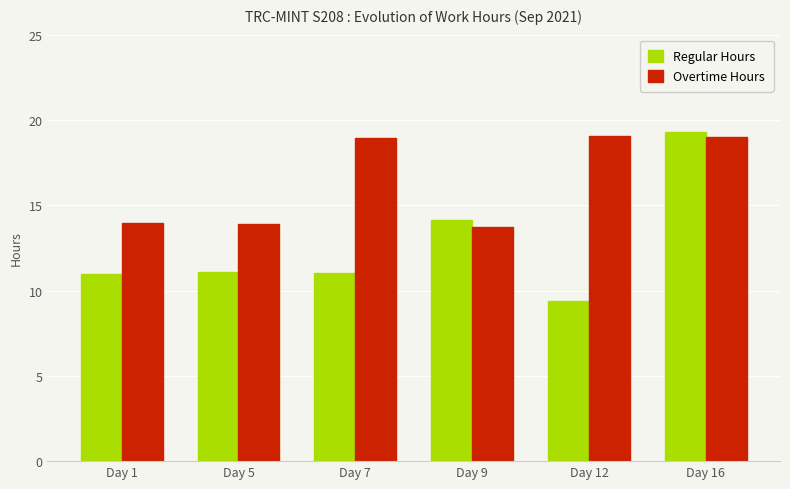

What are all the series names shown in the legend?

Regular Hours, Overtime Hours